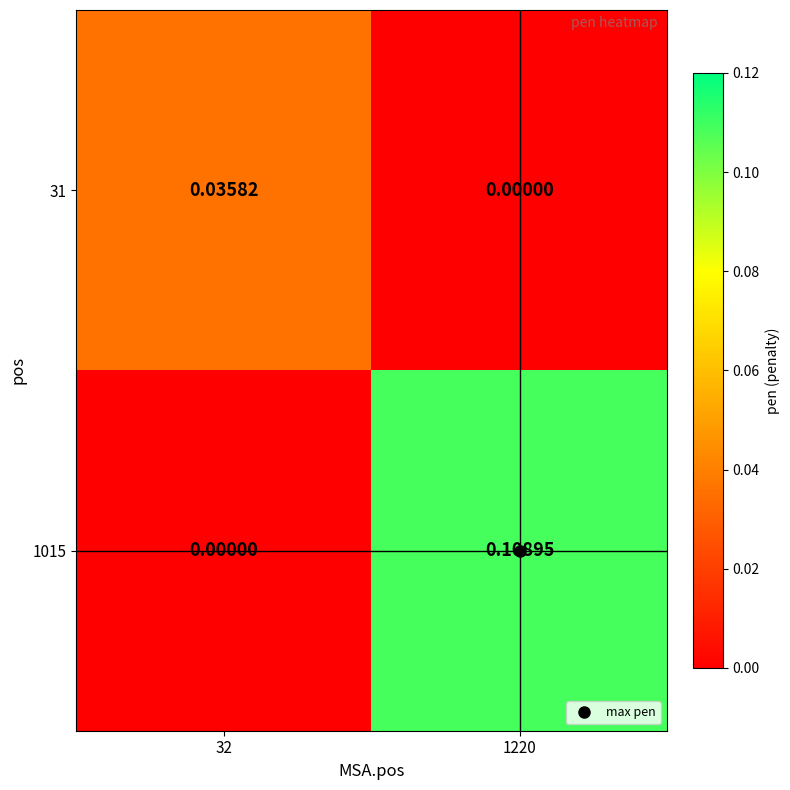

Which series has the largest total across all categories?

1015